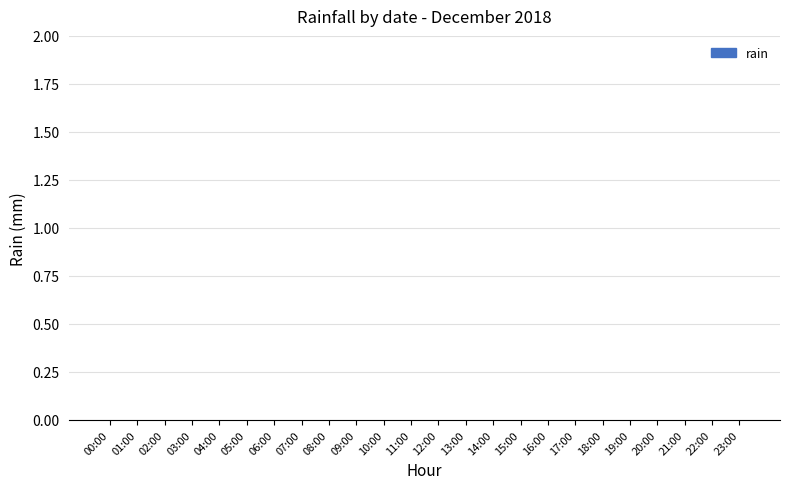

How many categories are shown in the chart?

24